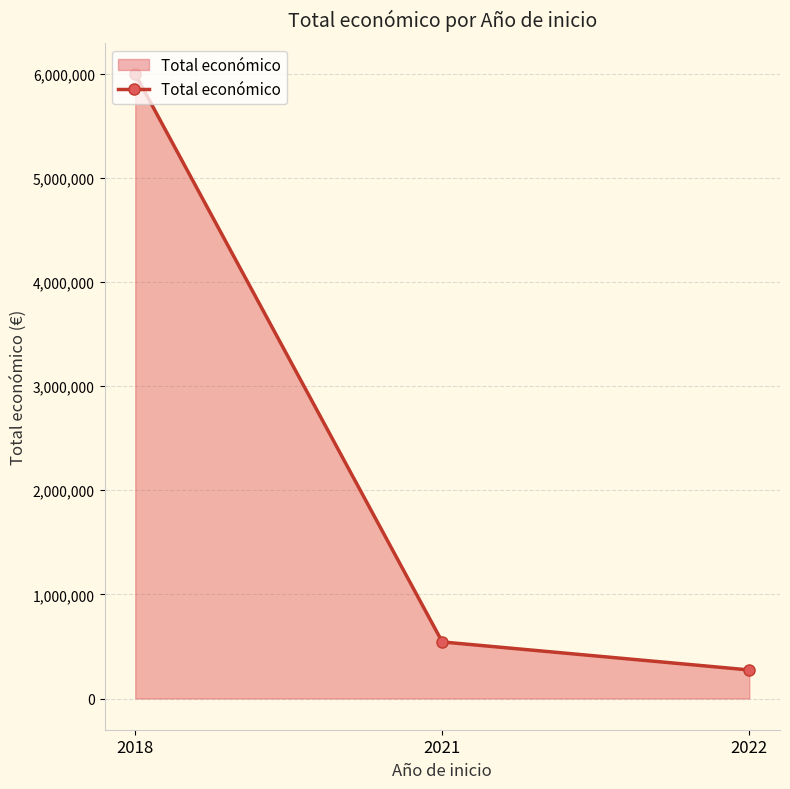

Reading left to right, list all the values displayed in this chart.

2018=5997878	2021=543365	2022=274183